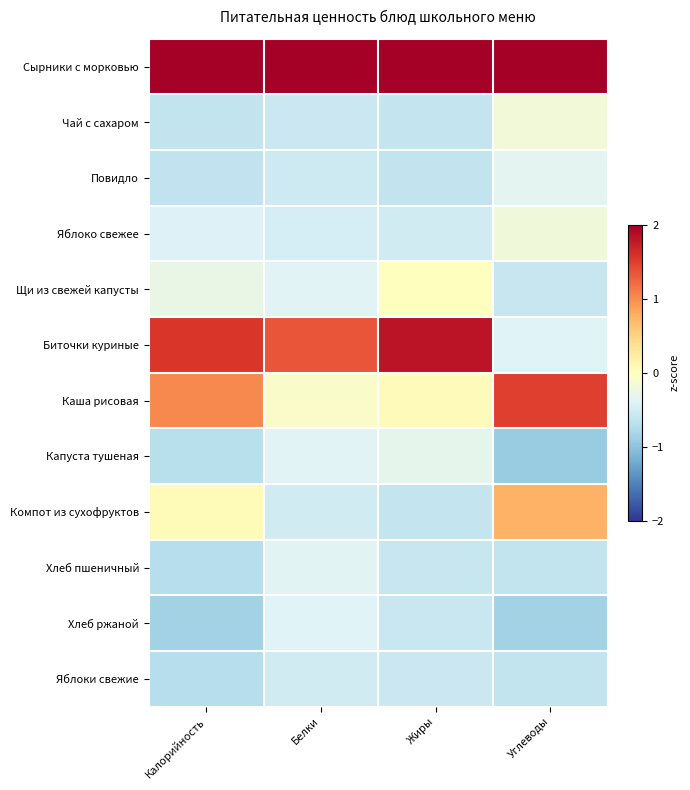

At how many categories does at least one series exceed 1?

4